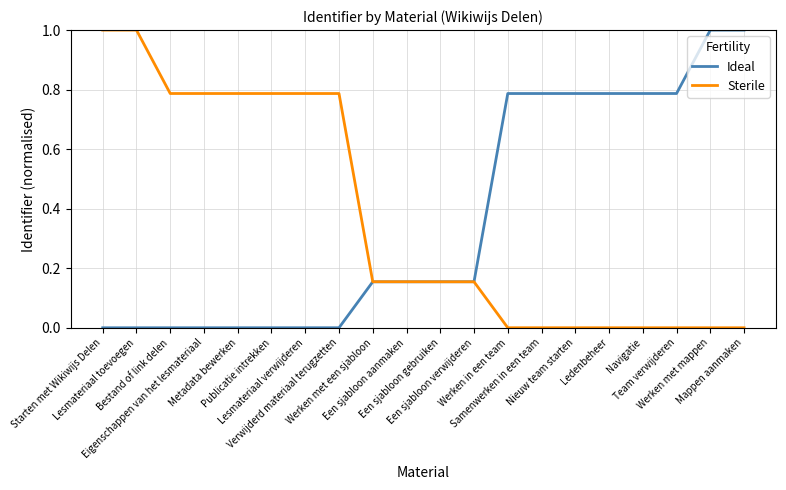

What is the maximum value shown in the chart?

1.0